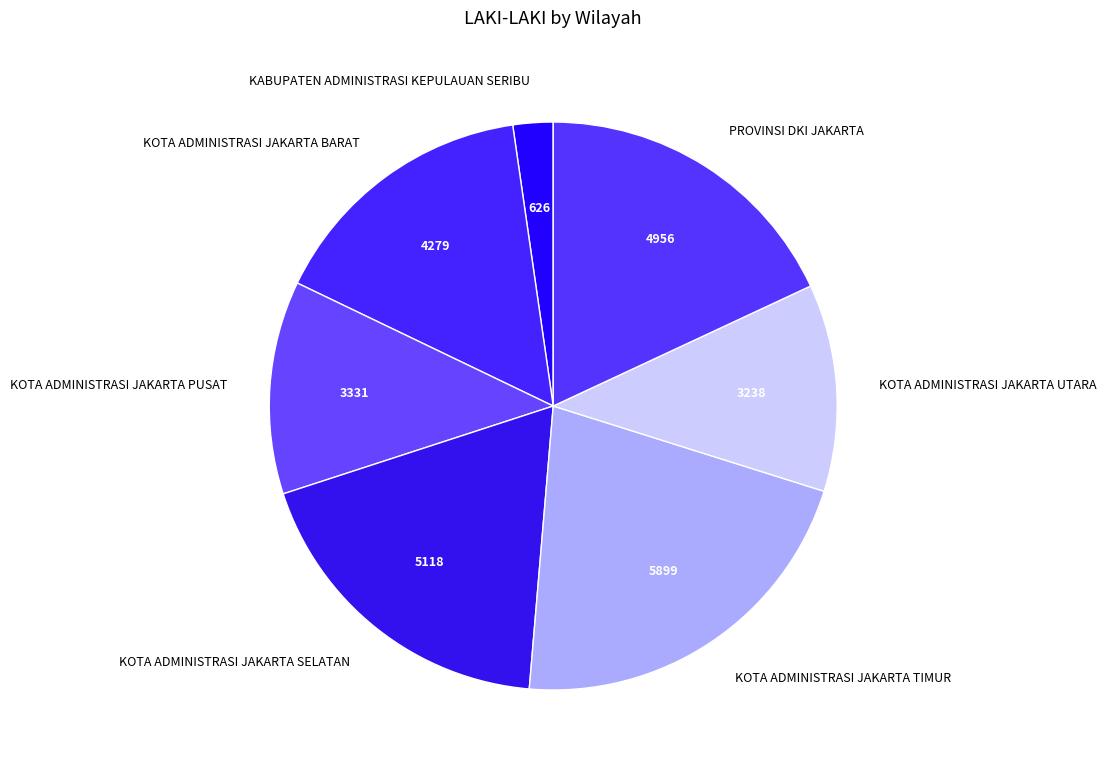

Does KOTA ADMINISTRASI JAKARTA TIMUR account for over 50% of the chart?

No